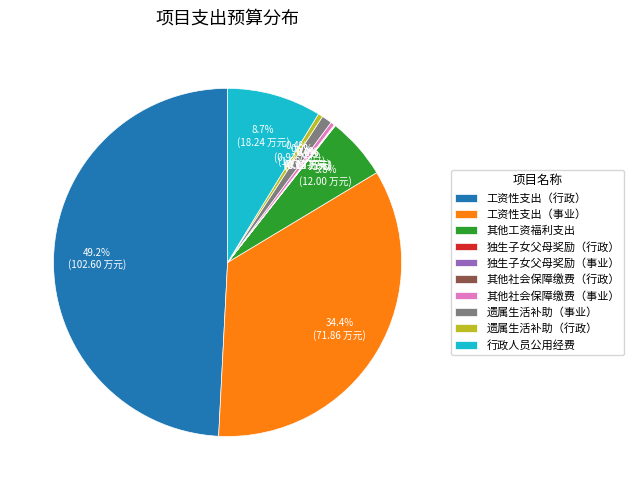

The 其他工资福利支出 slice represents 6% of the pie. True or false?

True